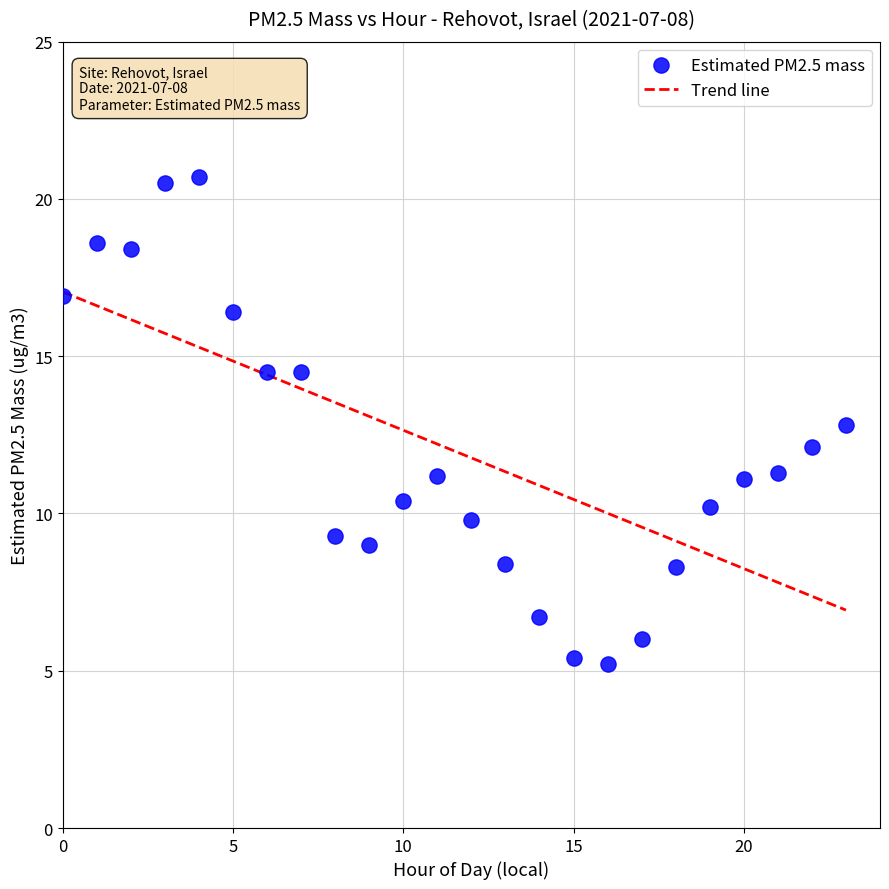

What is the range of Y values (max minus min)?

15.5